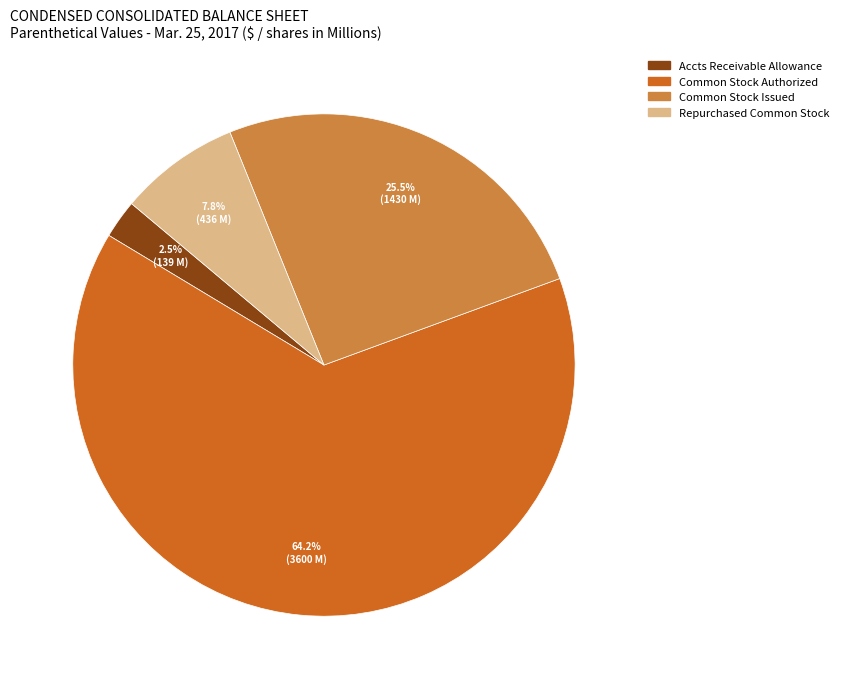

Is there a majority slice in this chart?

Yes